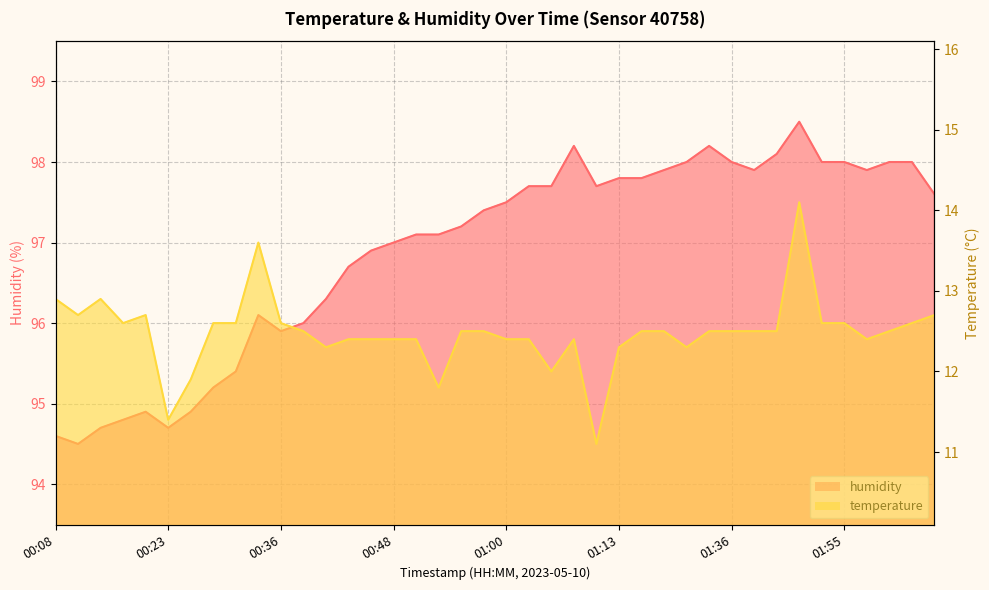

Which has a higher value, 01:47 or 00:26?

01:47